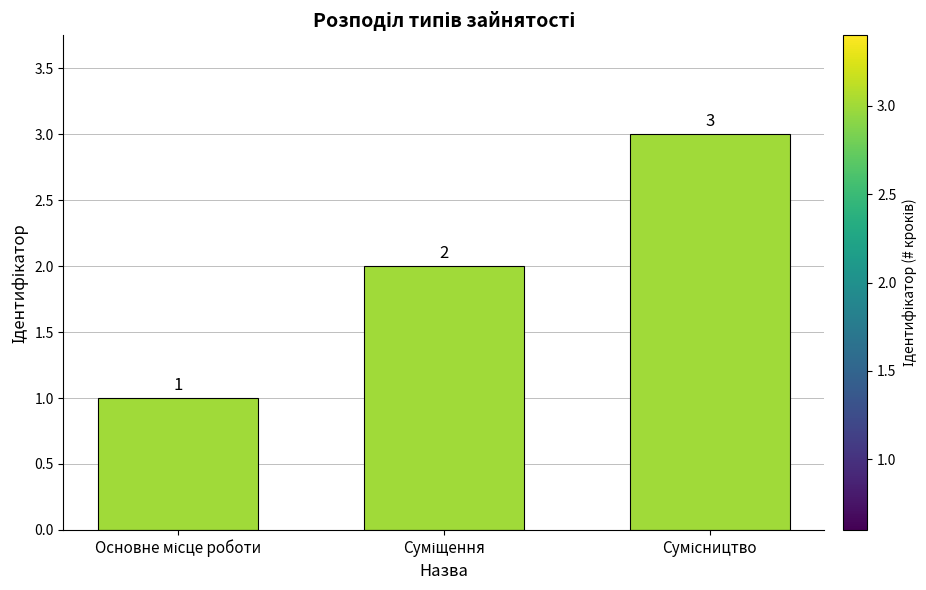

What is the greatest value displayed?

3